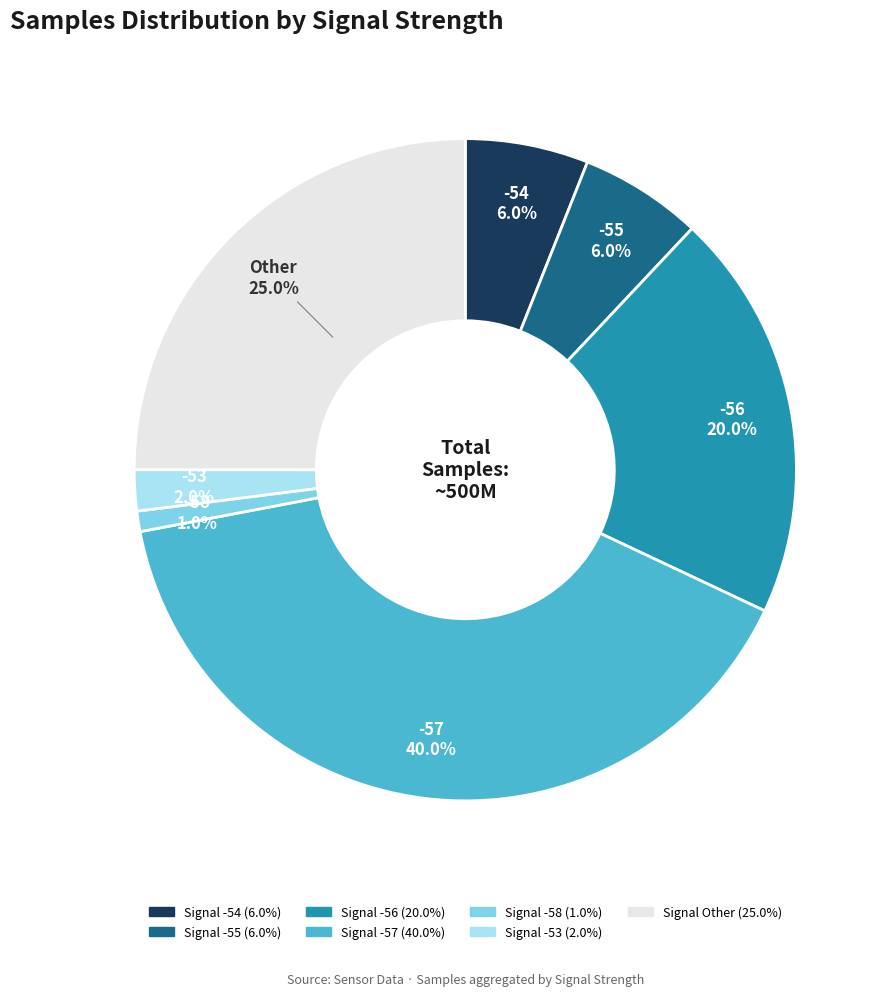

Is there any slice that represents more than half of the pie?

No